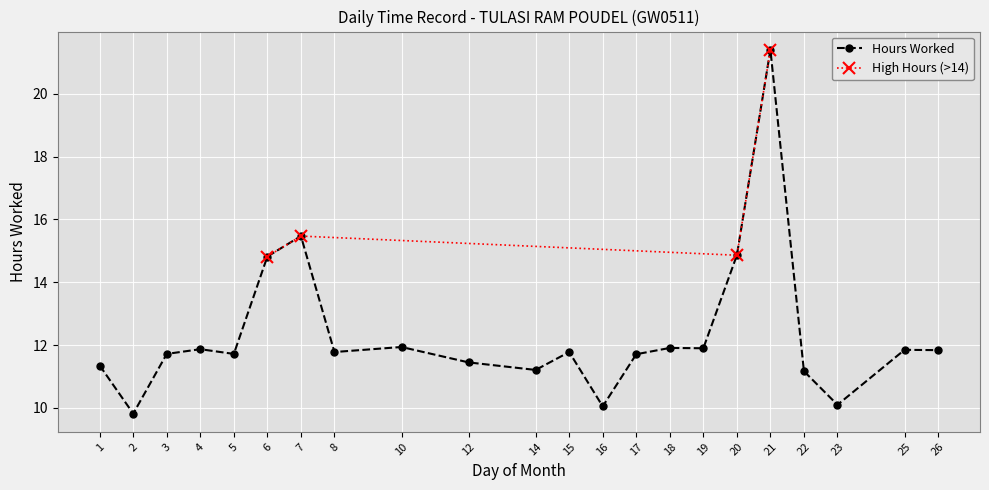

What is the maximum value shown in the chart?

21.4